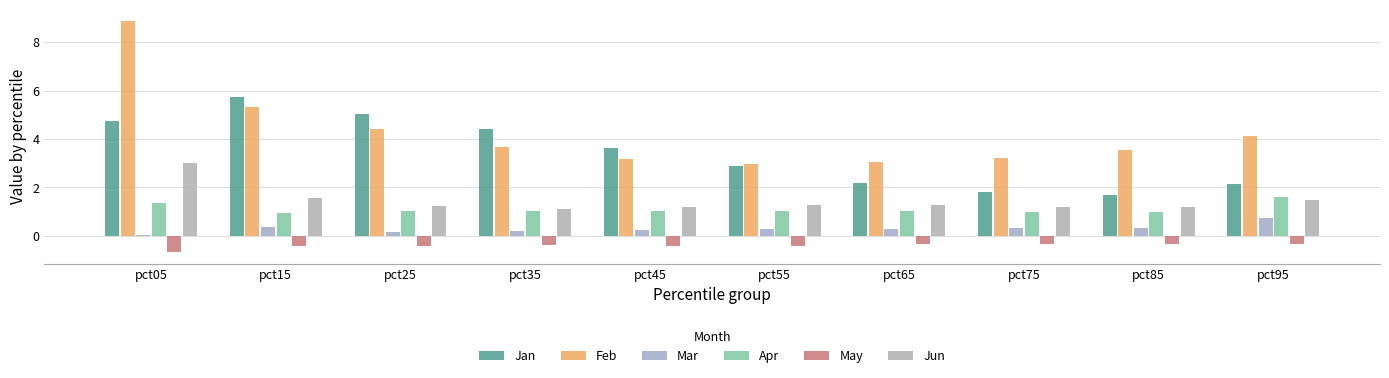

At how many categories does at least one series exceed 3?

9